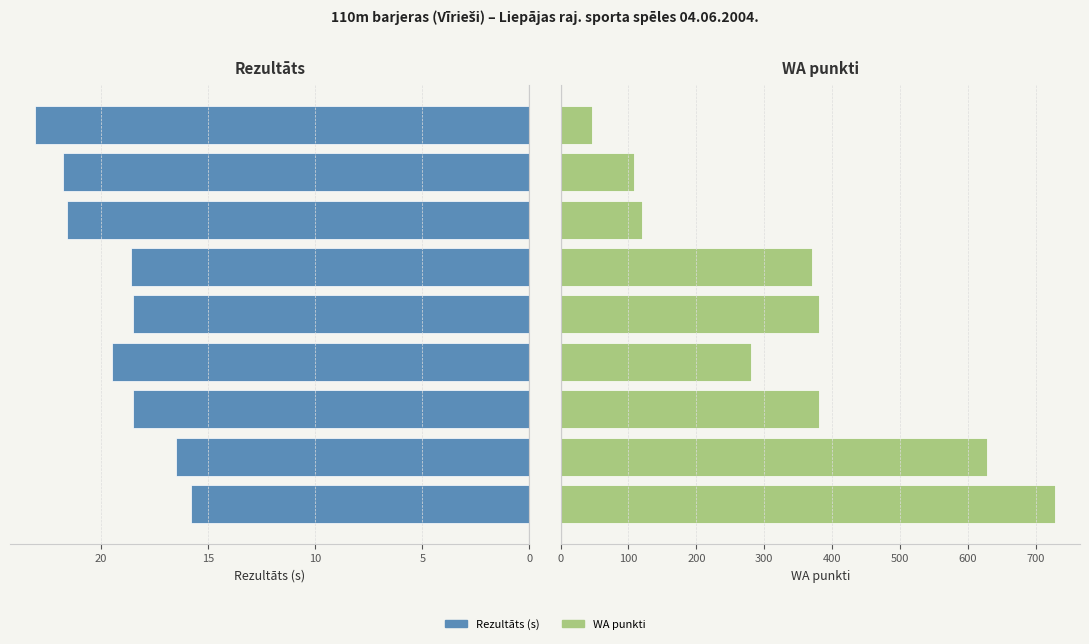

Is the value of WA punkti at 0 greater than the value of Rezultāts at 10?

Yes